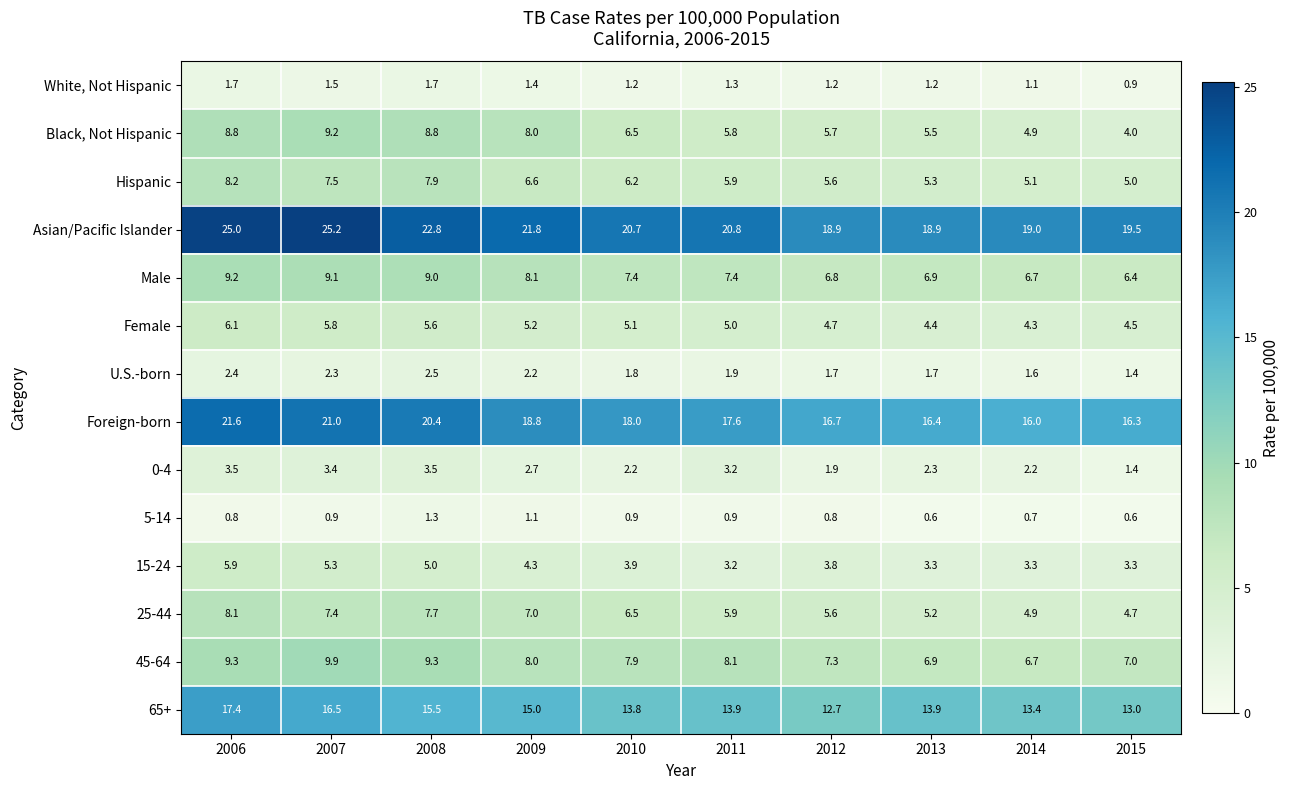

Is it true that Foreign-born equals 10.0 at 2008?

False